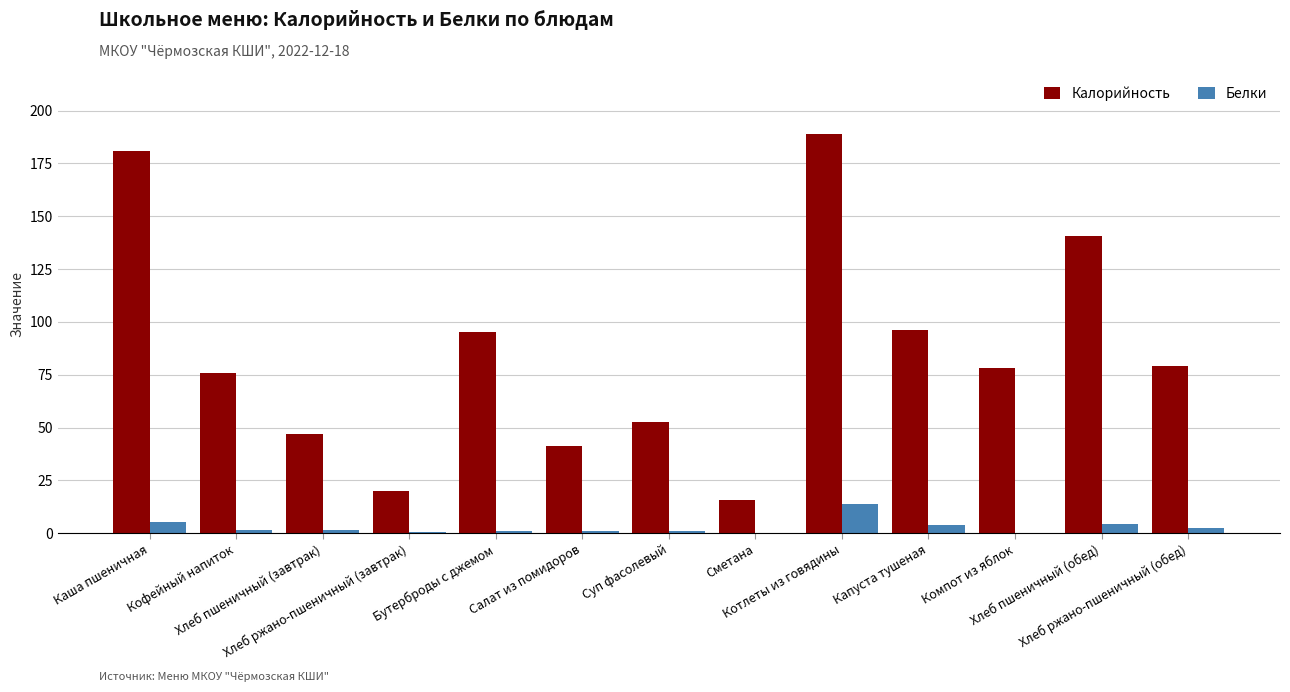

What is the sum of all Белки values?

37.7